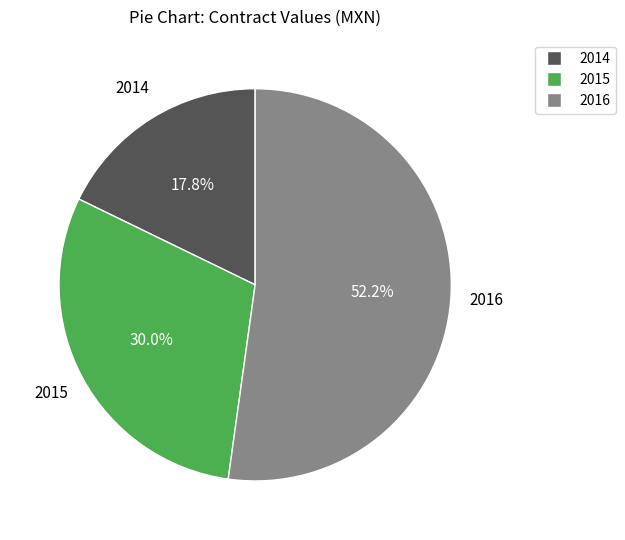

Is there a majority slice in this chart?

Yes